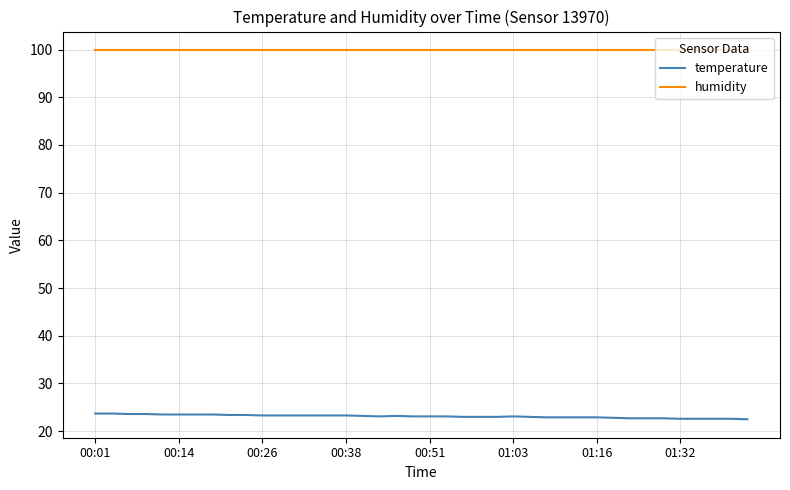

Rank the series by their maximum value, from highest to lowest.

humidity, temperature